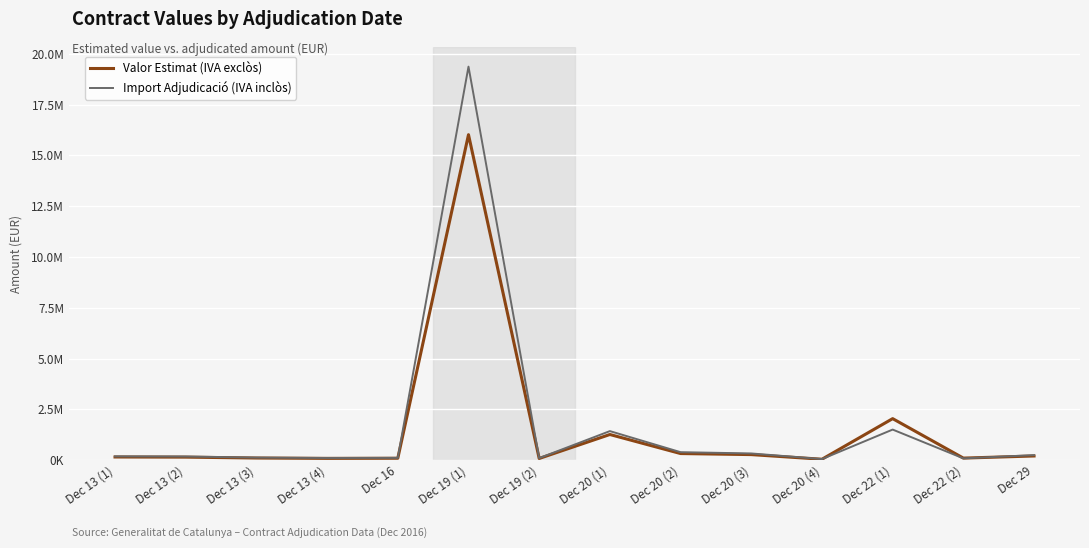

At which label is Valor Estimat (IVA exclòs) closest to 8030462?

Dec 22 (1)